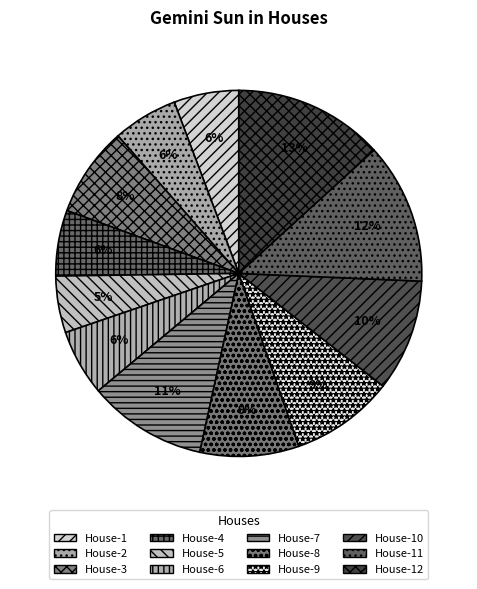

Is House-12 the majority of the pie?

No